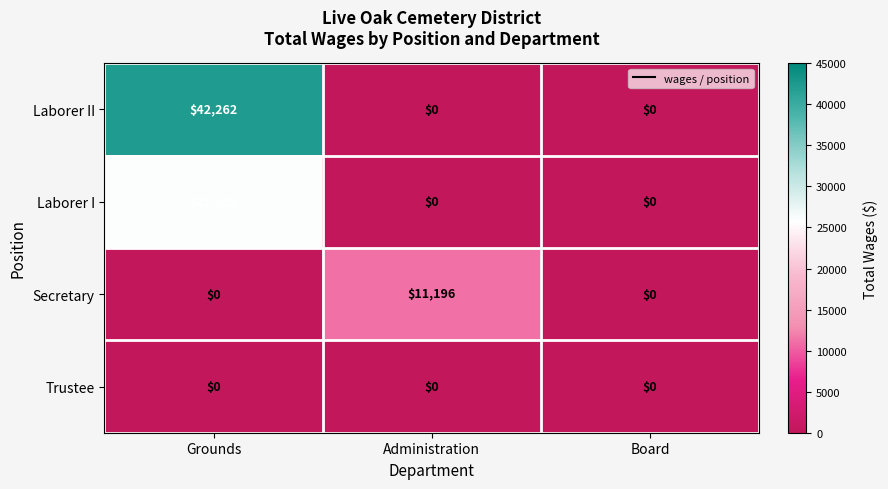

Which category has the highest value in the Laborer II series?

Grounds